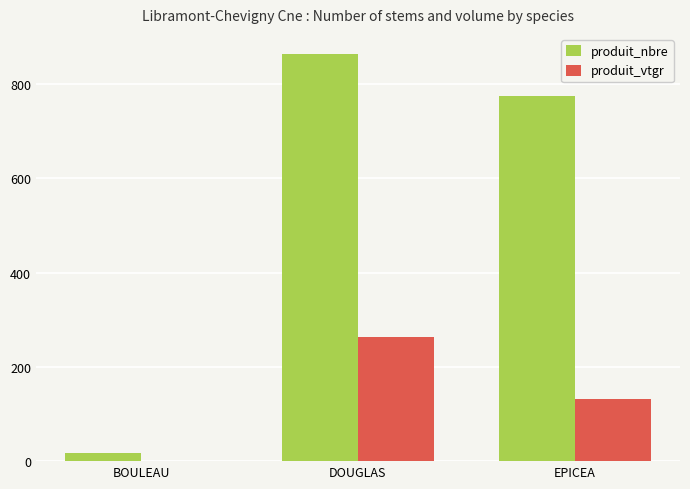

At which label does produit_vtgr reach its peak?

DOUGLAS